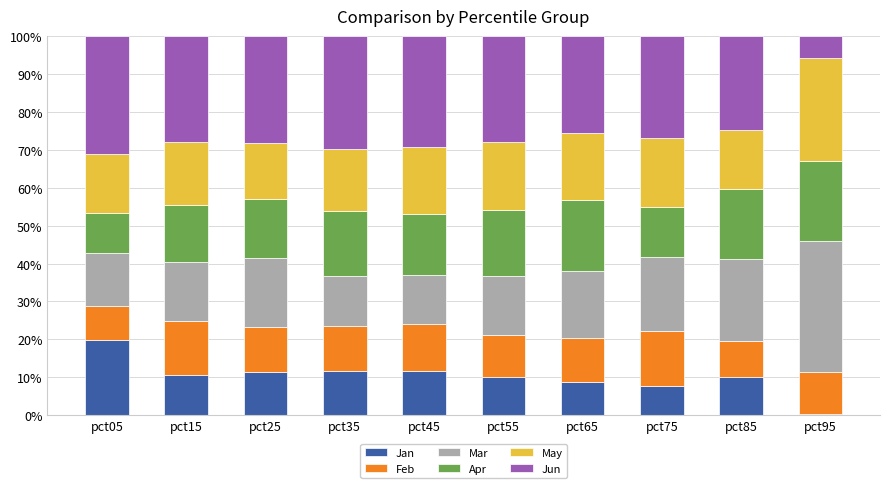

What is the difference between the maximum and minimum values in the Jan series?

19.4